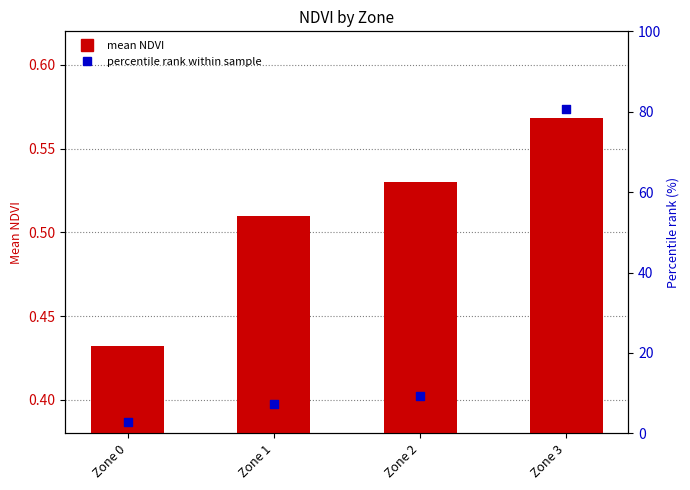

At which category is the sum across all series the highest?

Zone 3